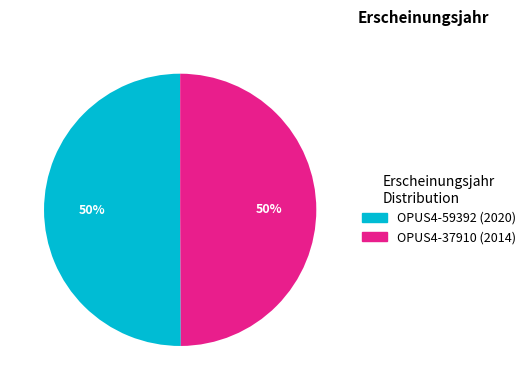

What percentage is the OPUS4-59392 slice, to the nearest percent?

50%